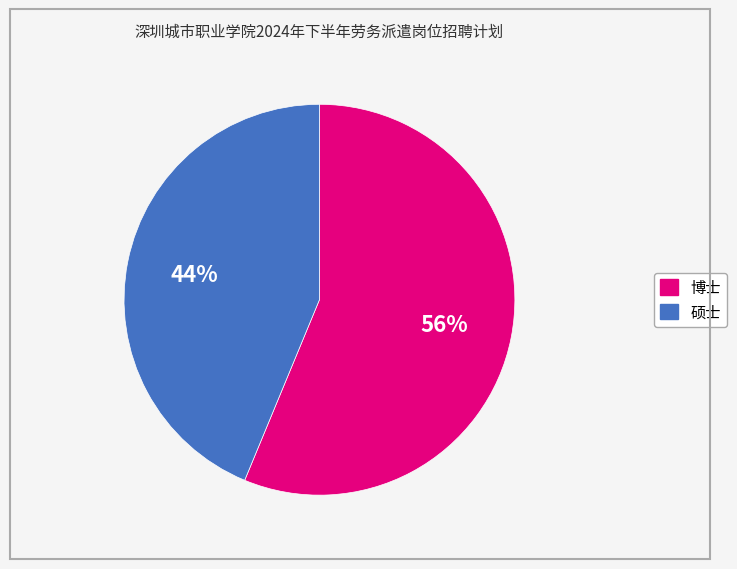

How many slices are in this pie chart?

2